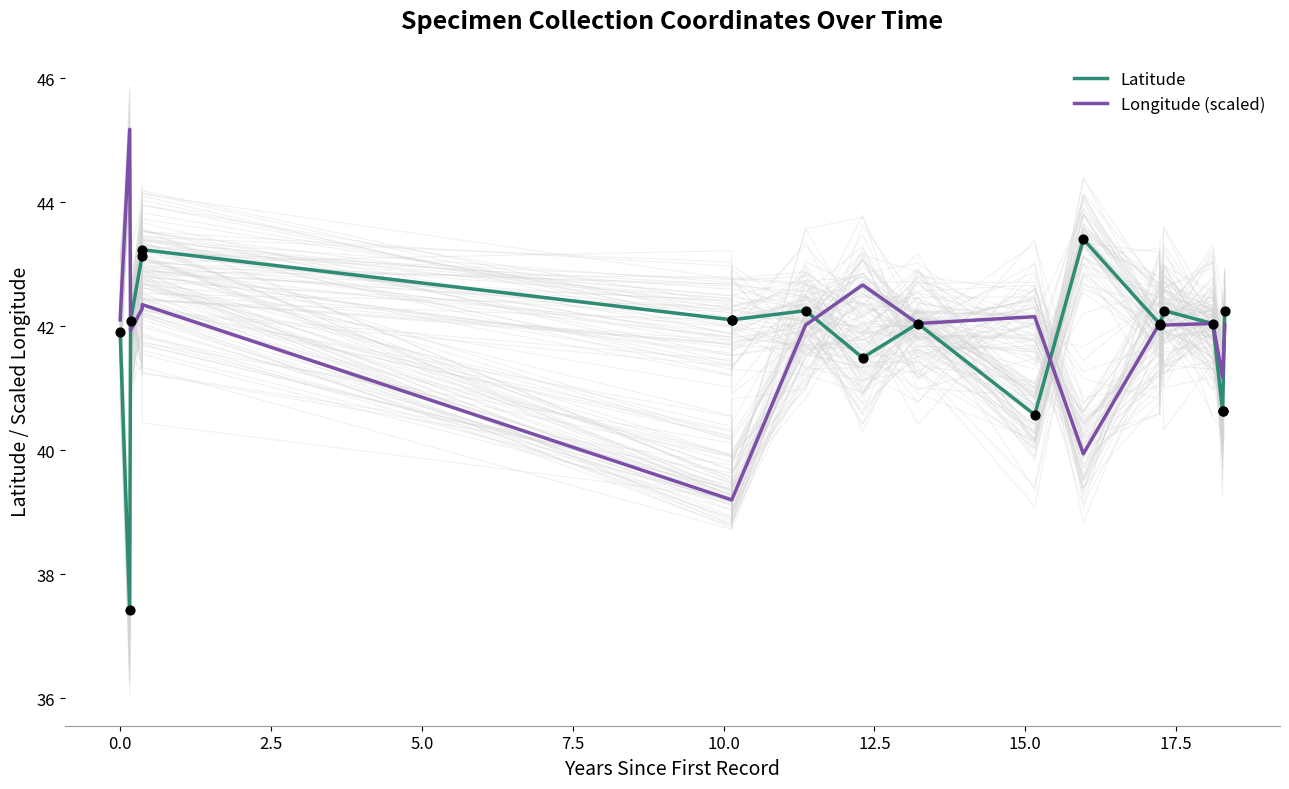

Which series reaches the minimum Y coordinate?

Latitude